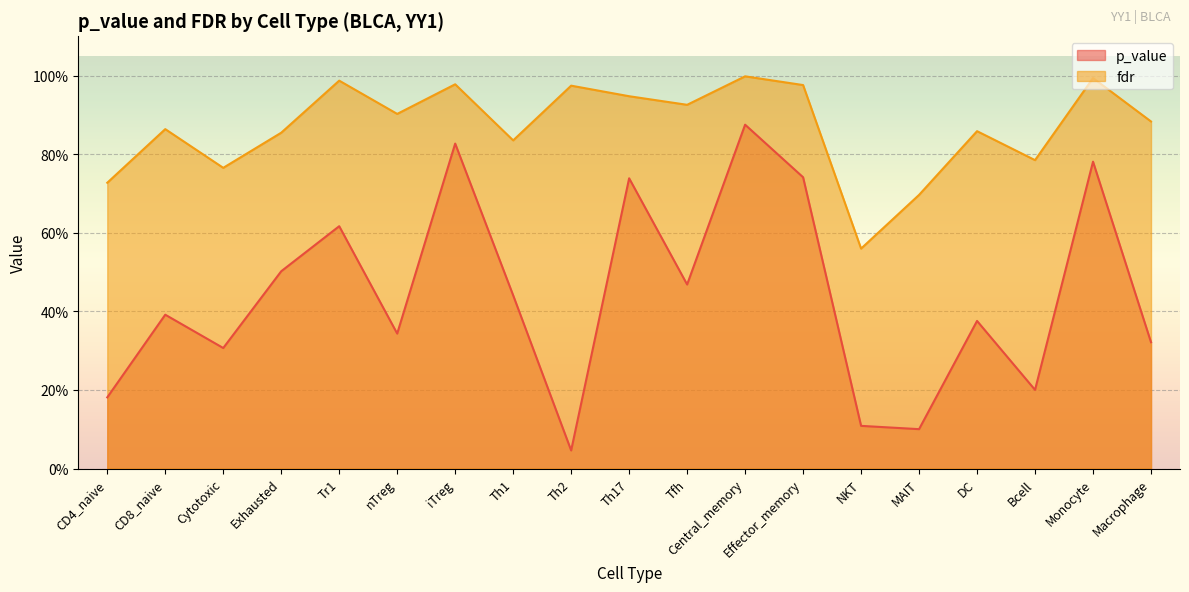

What is the difference between the maximum and minimum values in the p_value series?

0.8